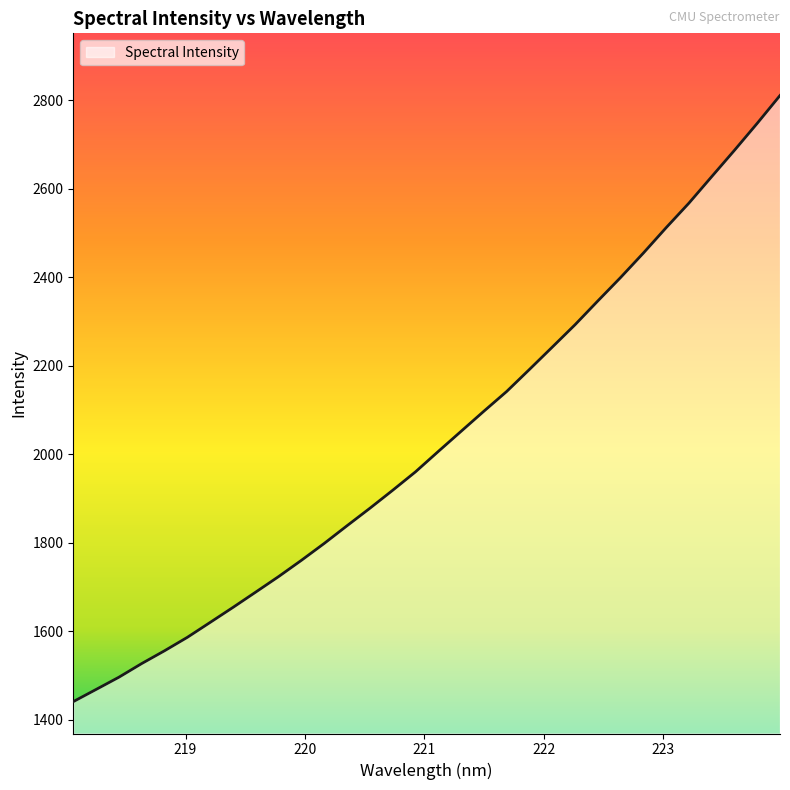

Reading left to right, extract all data points from this chart.

1440.9	1468.4	1496.1	1527.0	1555.9	1586.3	1620.0	1653.9	1688.6	1723.6	1760.4	1798.5	1838.5	1877.9	1918.6	1960.2	2006.3	2051.8	2097.3	2141.9	2191.7	2242.1	2292.7	2346.4	2399.5	2454.7	2512.1	2567.6	2627.5	2687.0	2748.0	2810.9